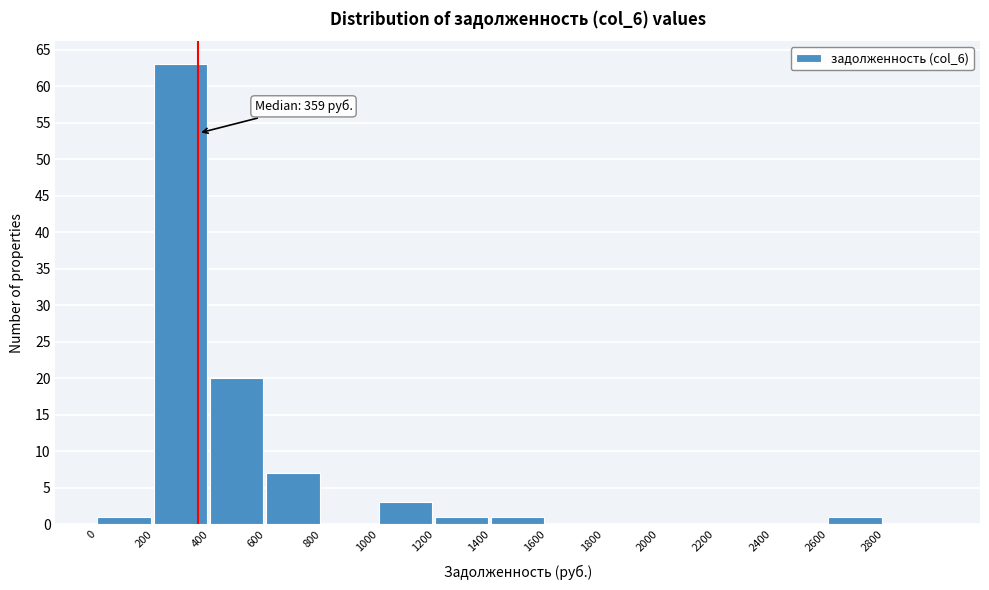

Over which range of the x-axis is the bar tallest?

200 to 400